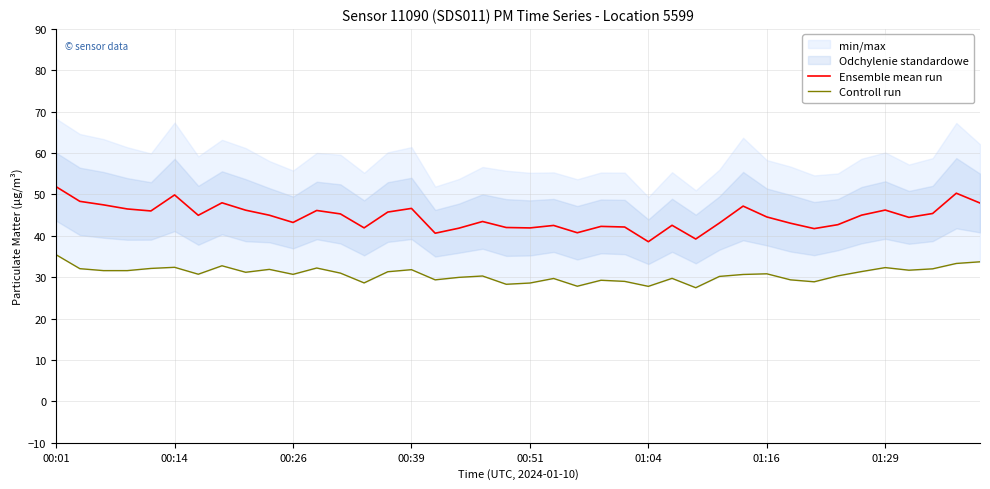

True or false: Ensemble mean run has a value of 77.0 at 00:14.

False